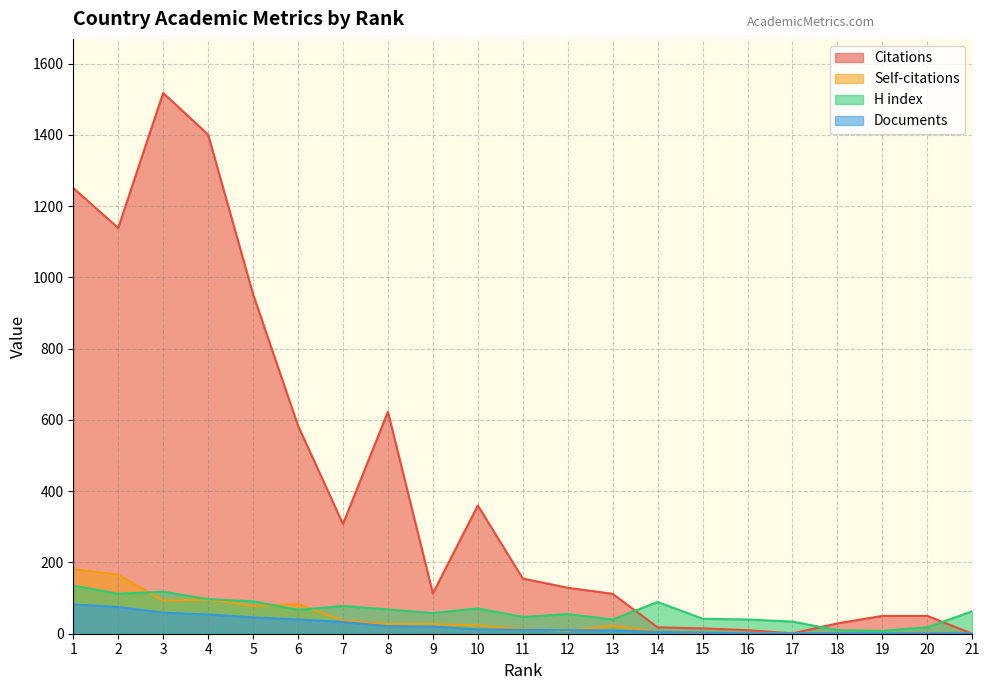

How many lines are shown in the chart?

4